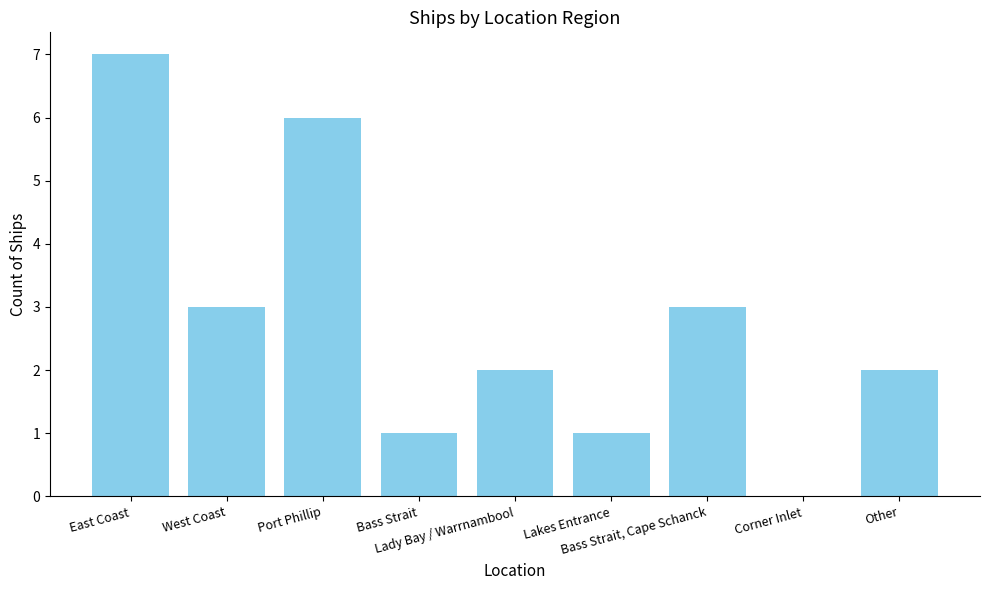

At which category does the chart reach its peak across all series?

East Coast